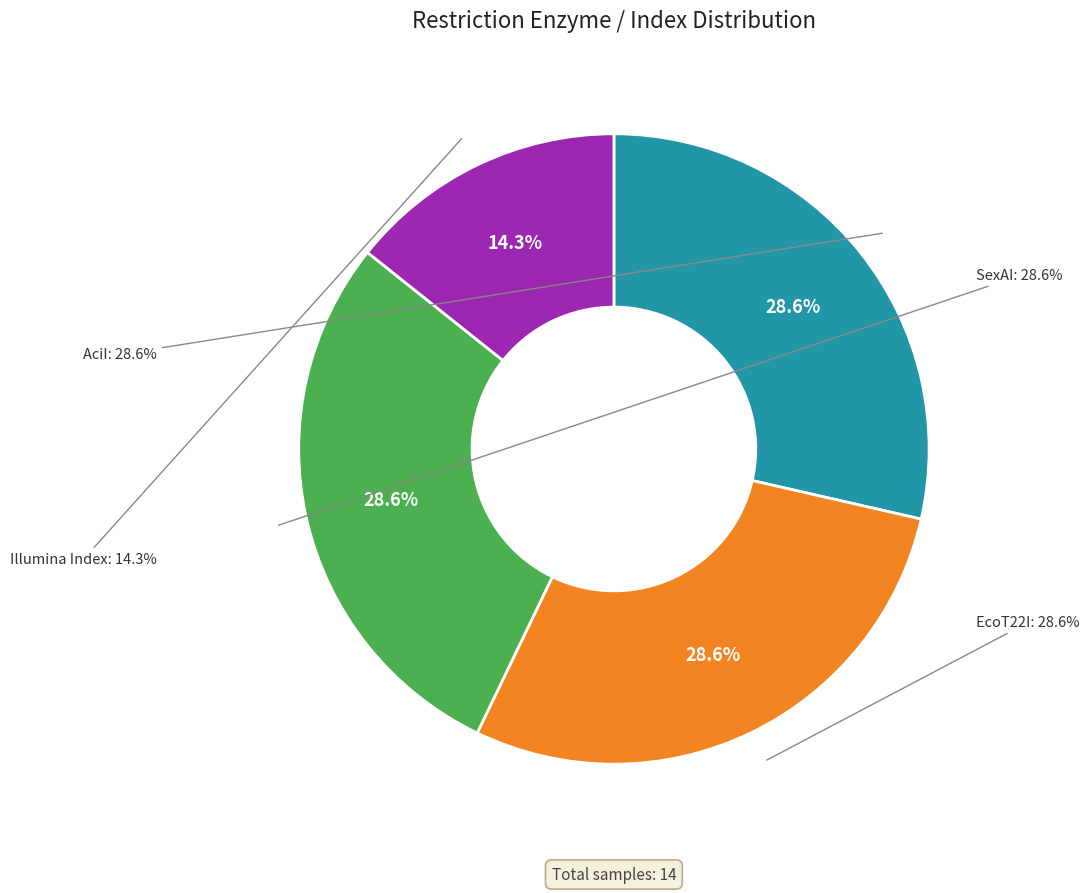

How many segments does this pie chart have?

4